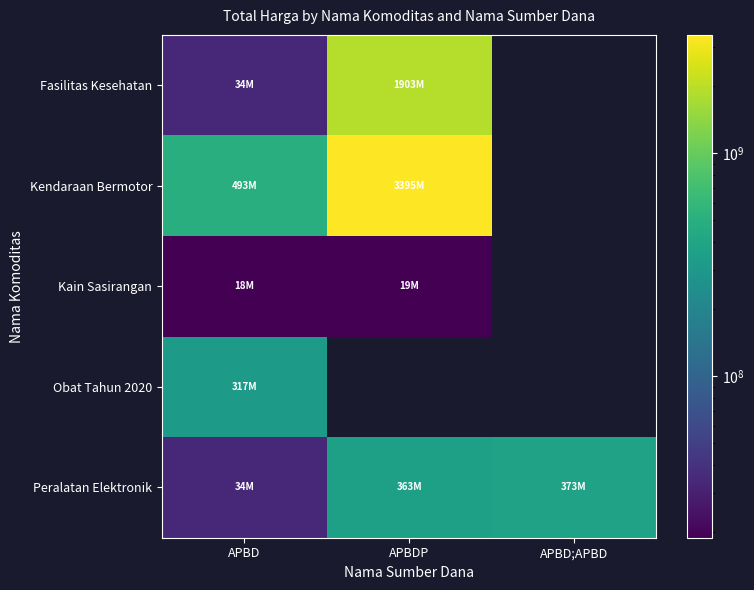

The Peralatan Elektronik series shows 363454800.0 at APBDP. True or false?

True